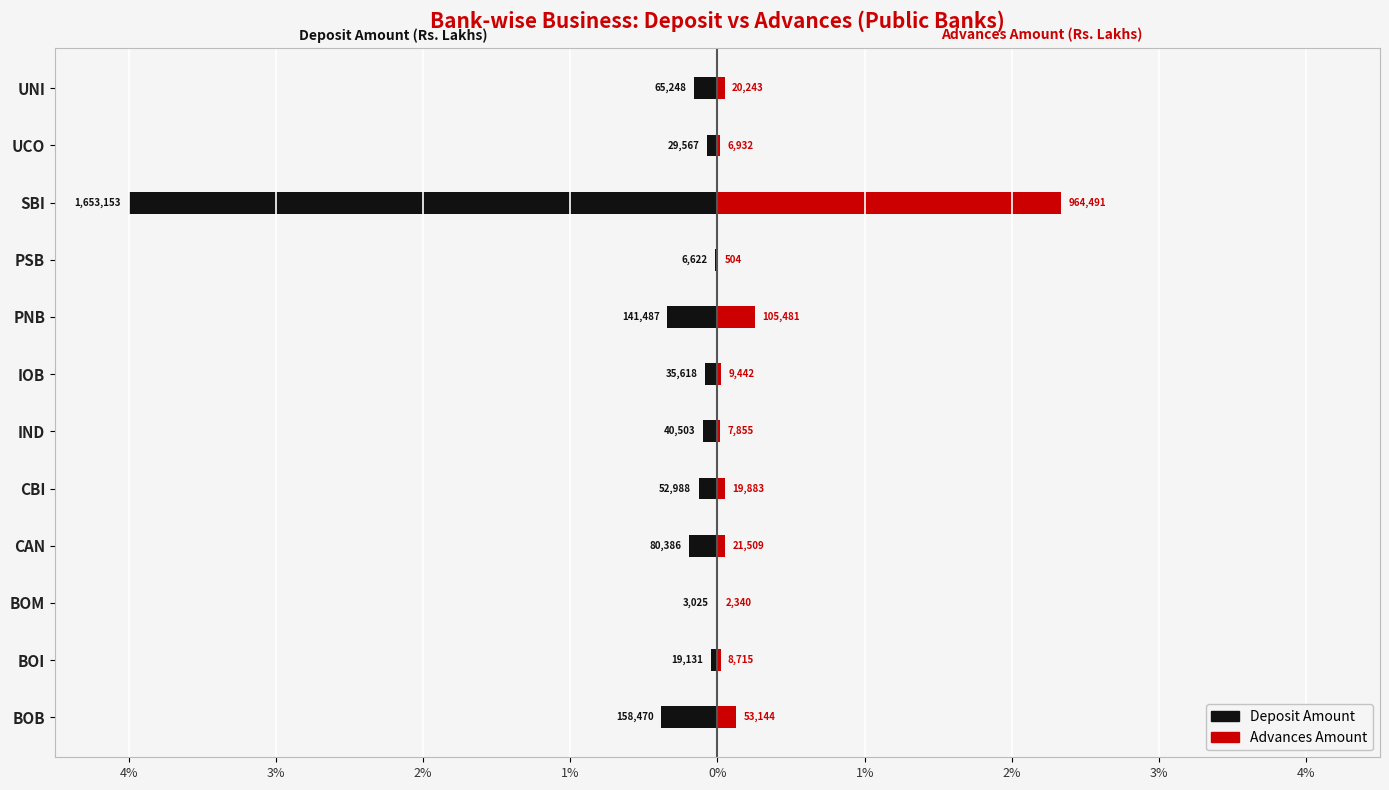

Which has a higher value, UCO or CAN?

UCO